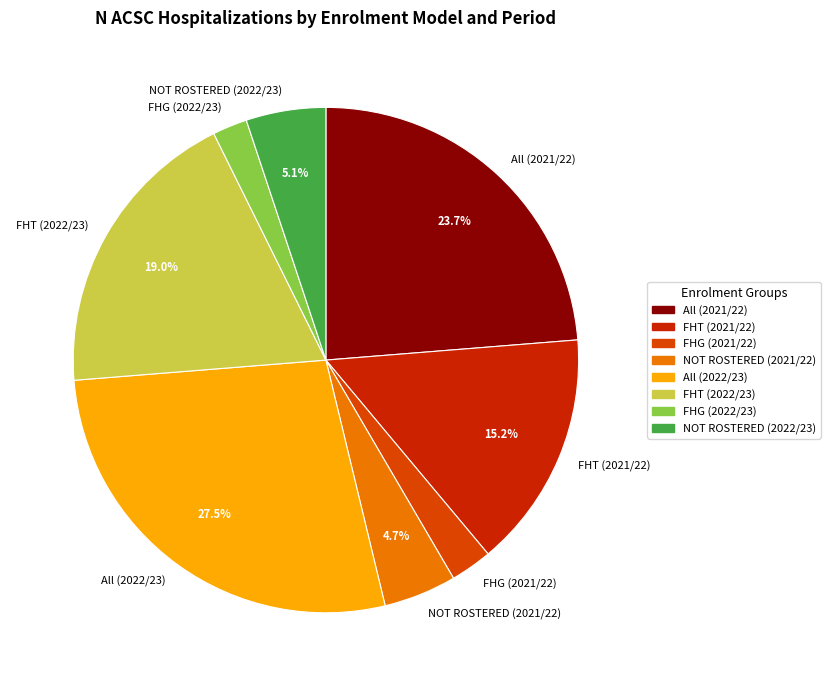

Between All (2021/22) and NOT ROSTERED (2021/22), which is larger?

All (2021/22)